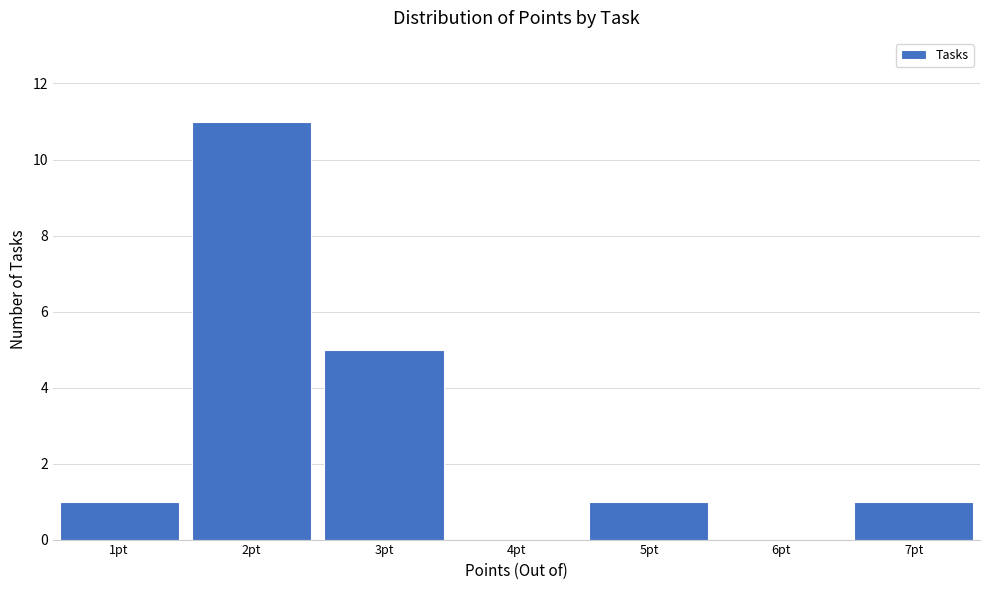

Over which range of the x-axis is the bar tallest?

1.5 to 2.5